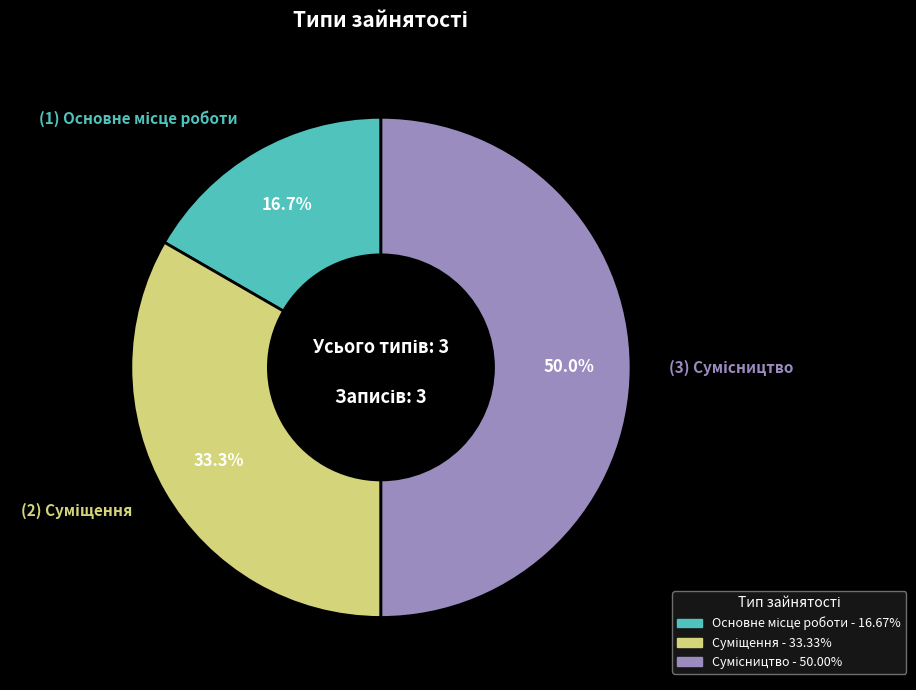

The Основне місце роботи slice represents 11% of the pie. True or false?

False